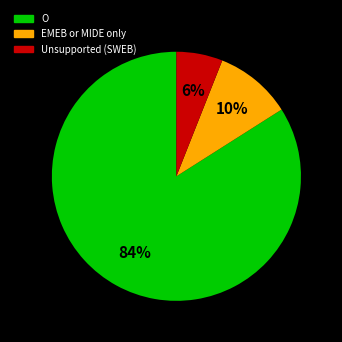

Which slice is the largest?

O